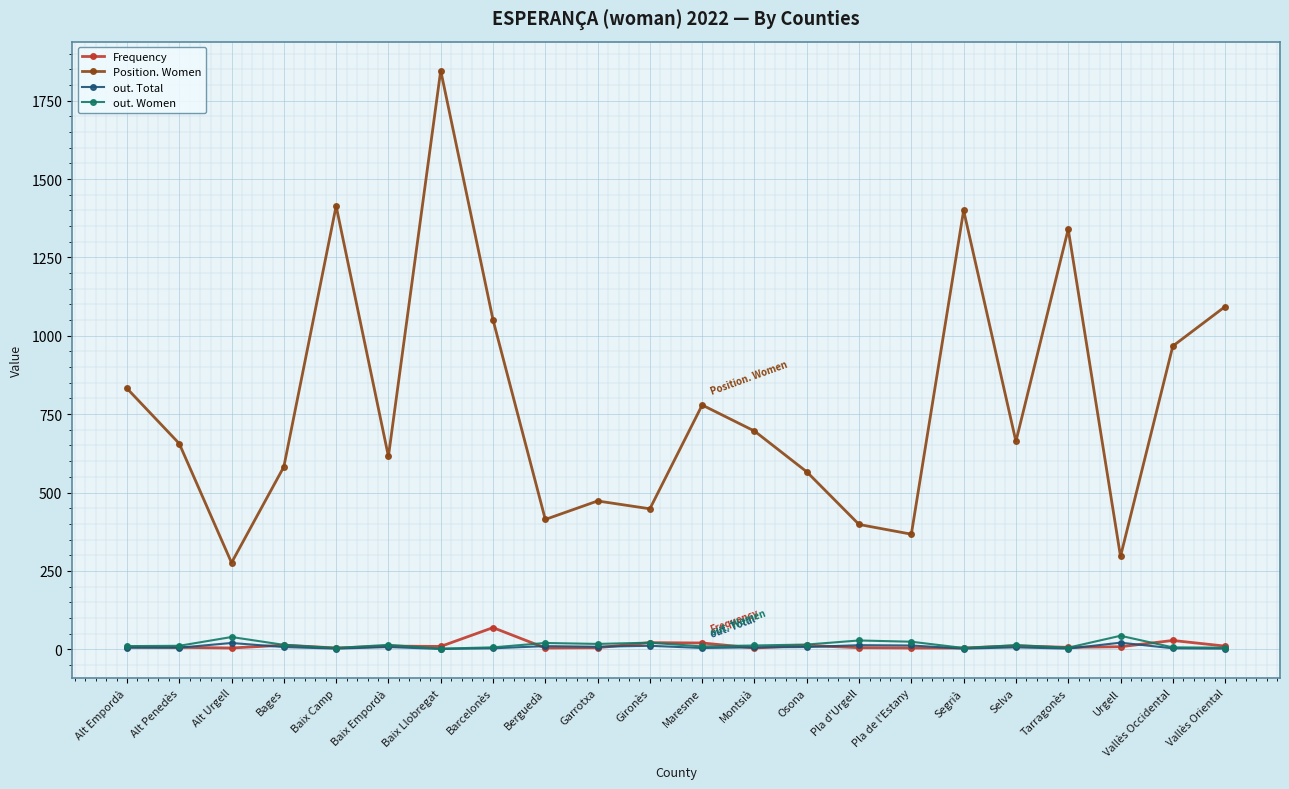

What position from the left is Baix Empordà?

6